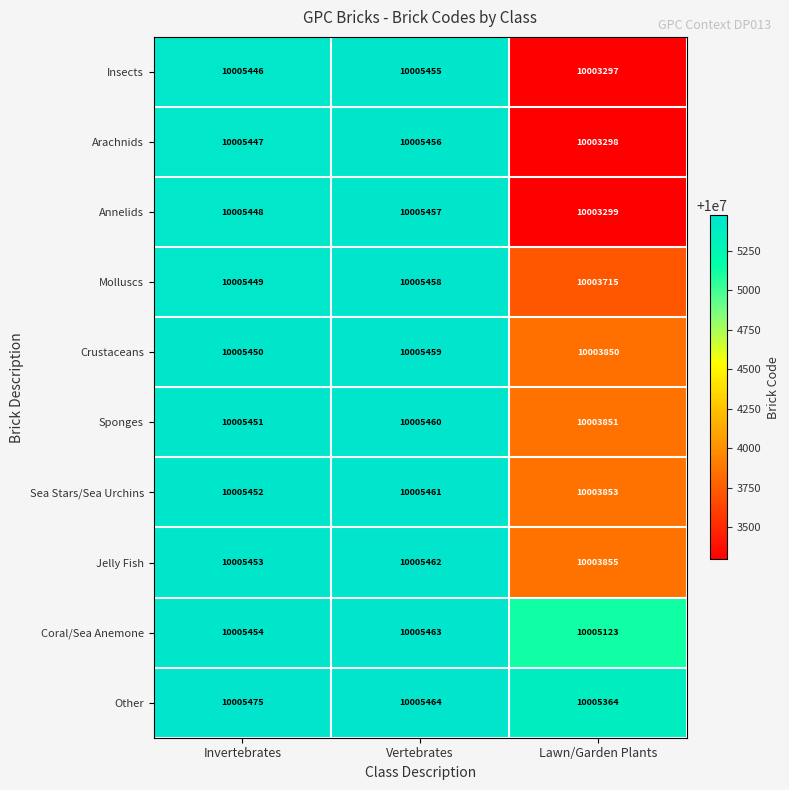

Rank the series by their maximum value, from lowest to highest.

Insects, Arachnids, Annelids, Molluscs, Crustaceans, Sponges, Sea Stars/Sea Urchins, Jelly Fish, Coral/Sea Anemone, Other